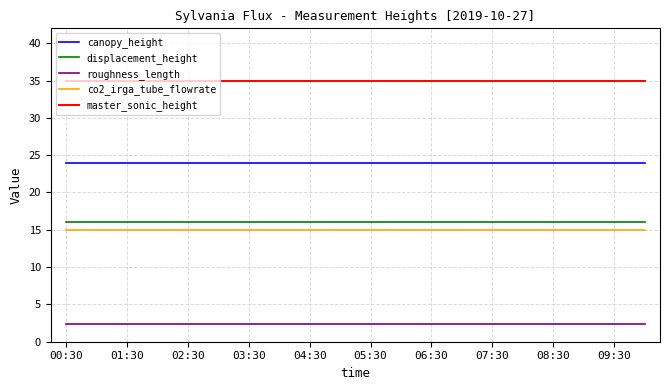

Does the chart have visible grid lines?

Yes